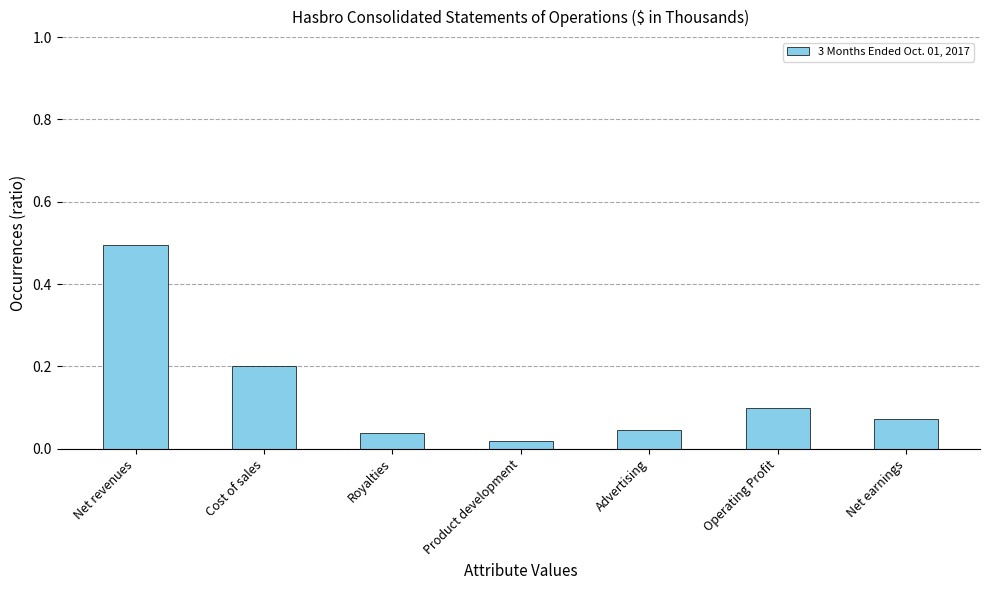

Where is the data nearest to the value 0?

Product development